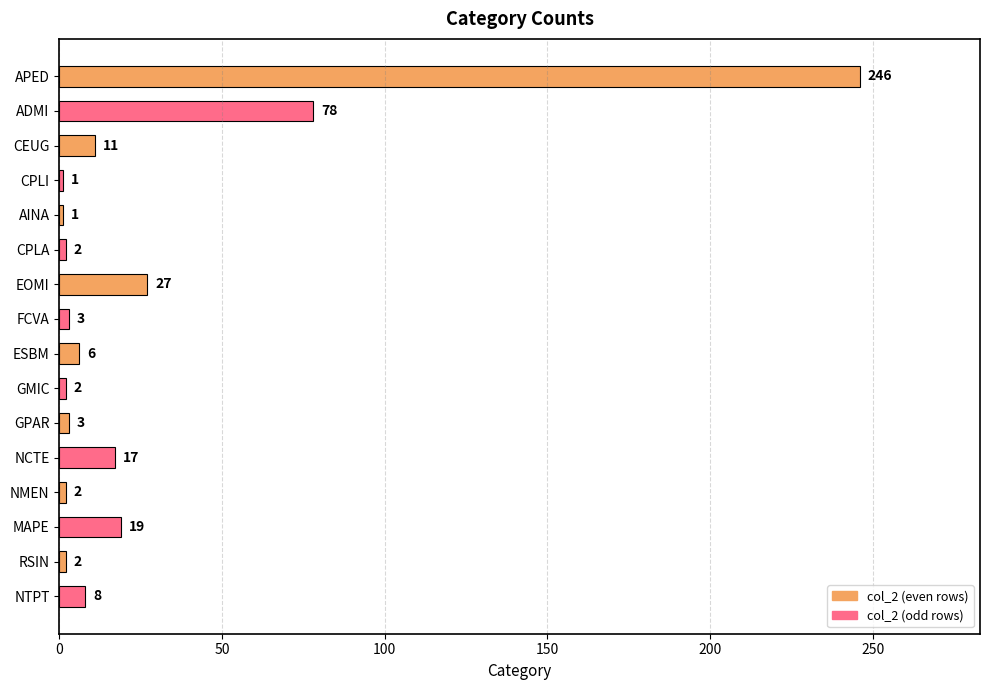

What value does the data have at APED?

246